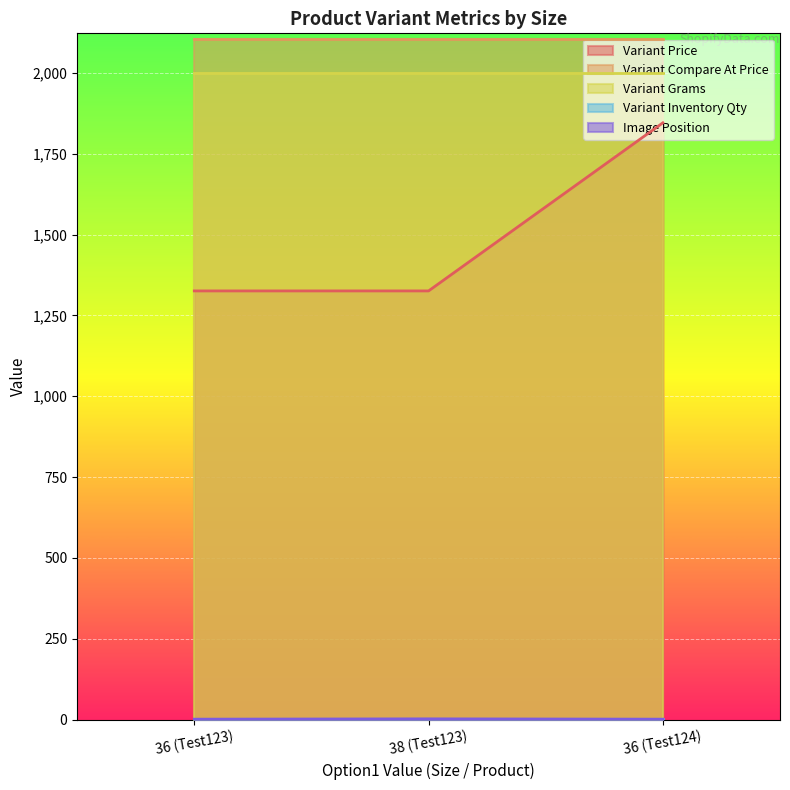

What is the sum of the Variant Grams values at 36 (Test124) and 38 (Test123)?

4000